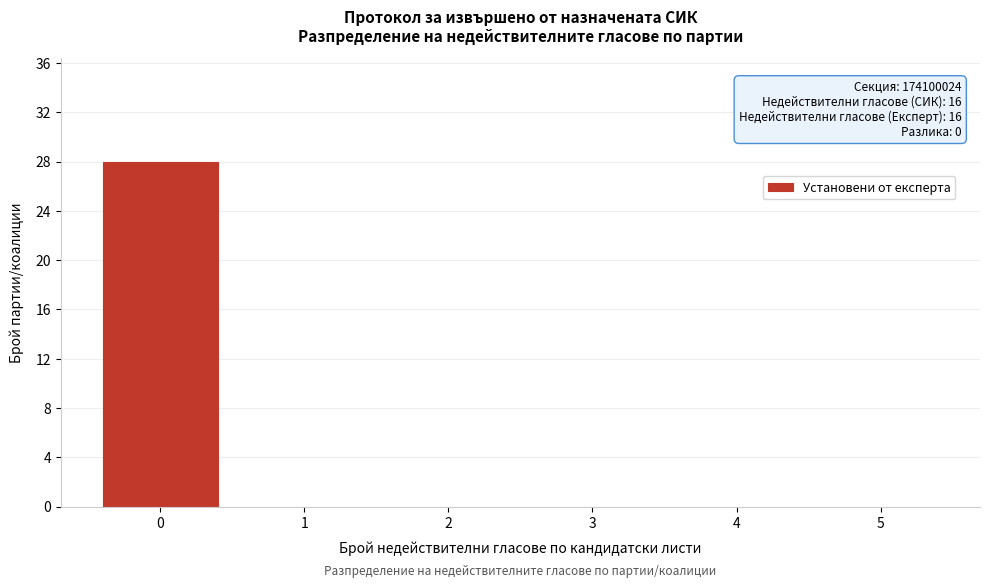

Reading left to right, transcribe all the data shown in this chart.

0=28	1=0	2=0	3=0	4=0	5=0